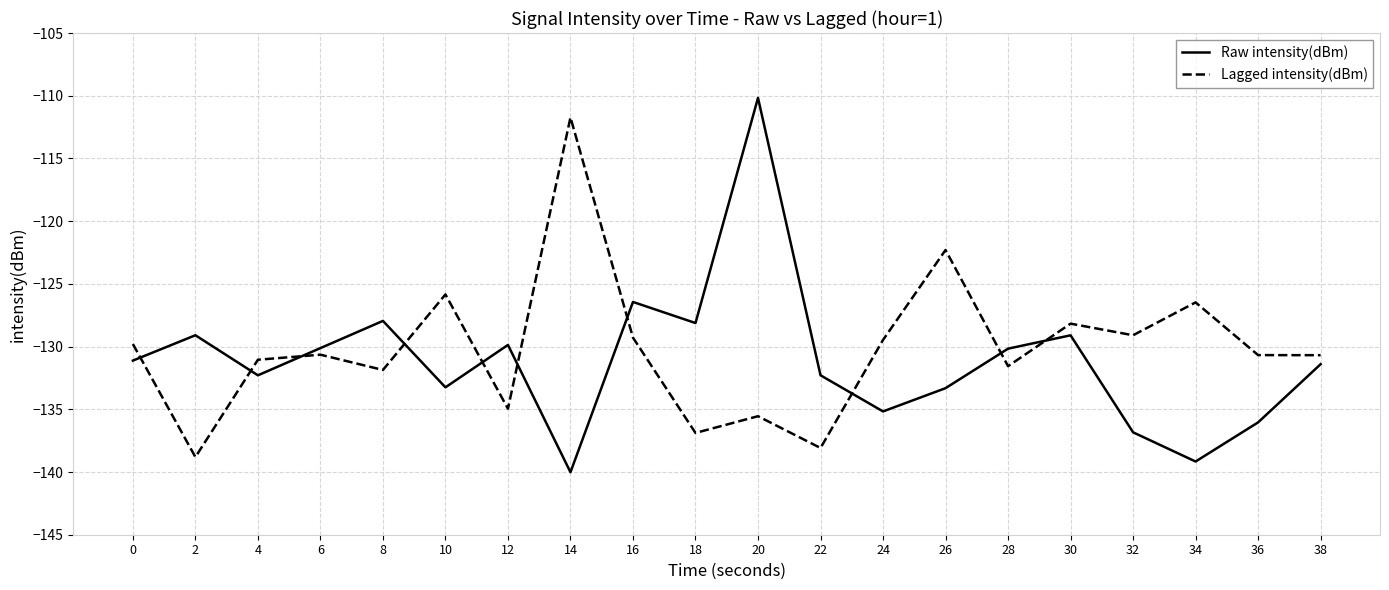

What are all the series names shown in the legend?

Raw intensity(dBm), Lagged intensity(dBm)